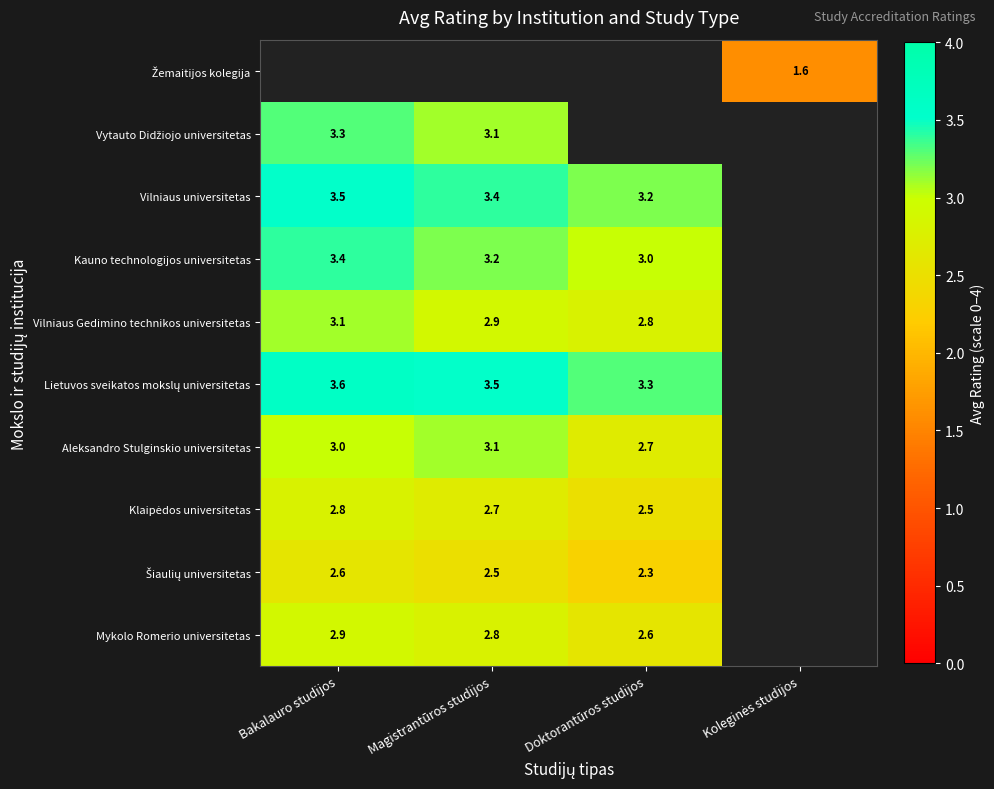

How many distinct data groups are displayed?

10